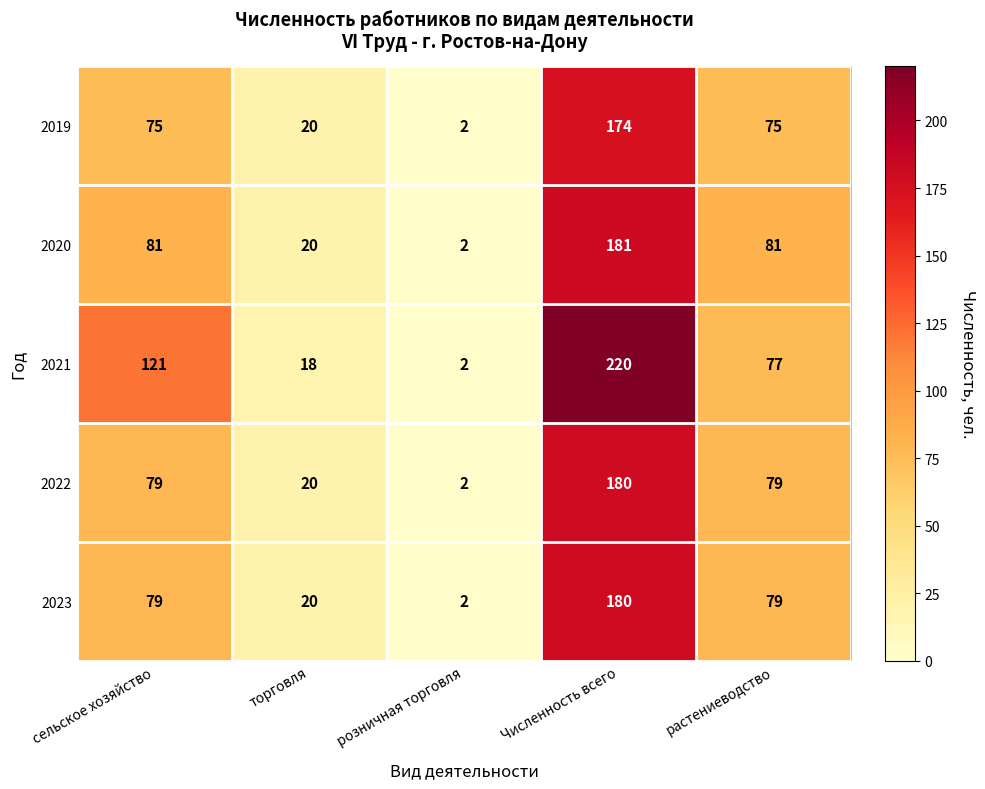

The value of 2019 at розничная торговля is 1. True or false?

False